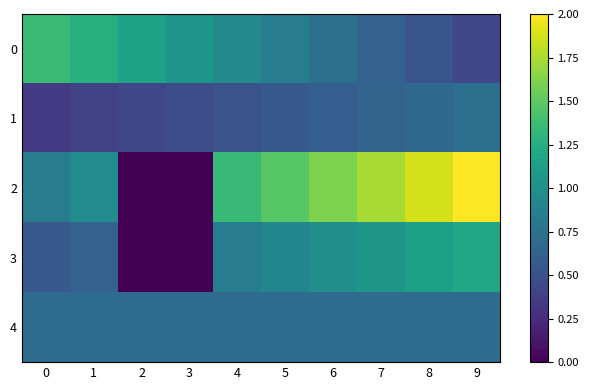

Rank the series at 5 from highest to lowest value.

2, 3, 0, 4, 1